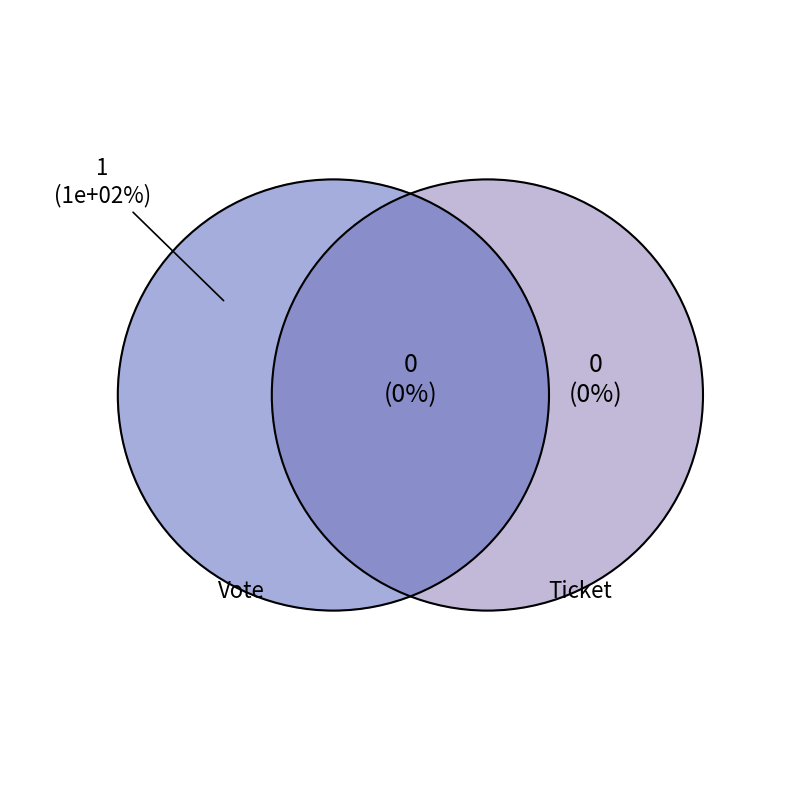

Does Ticket represent more than half of the total?

No